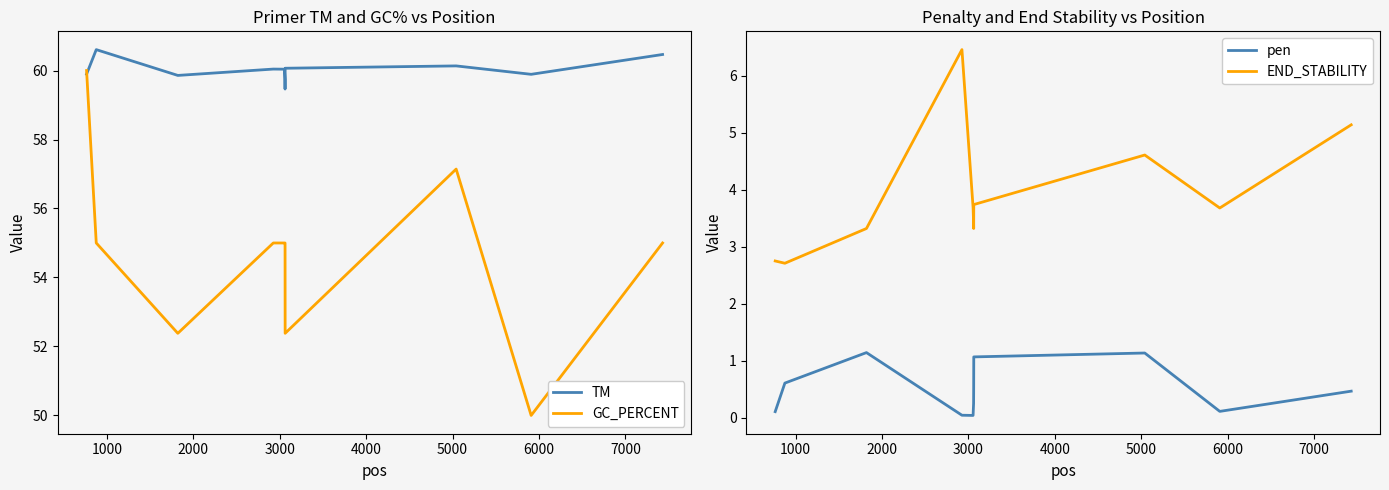

True or false: TM has more than 2 interior local peaks.

True